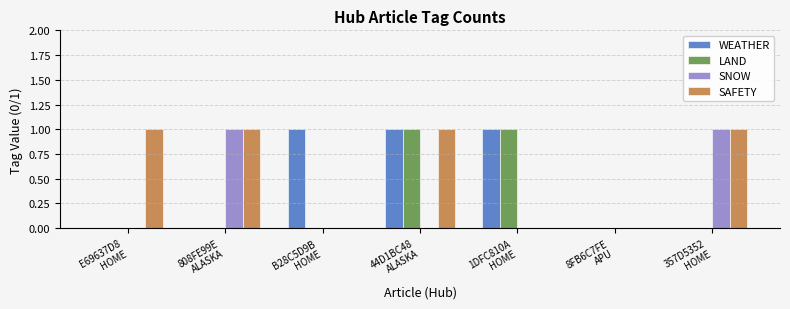

At which category is the sum across all series the highest?

44D1BC48
ALASKA